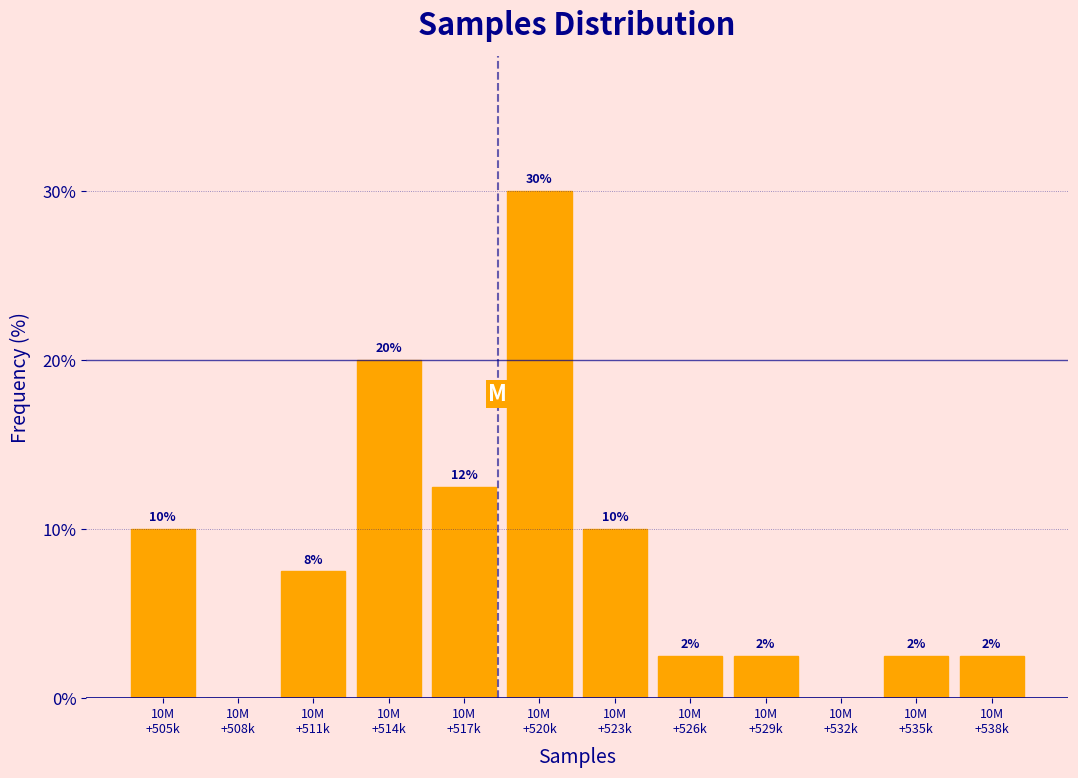

Are the bars horizontal?

No